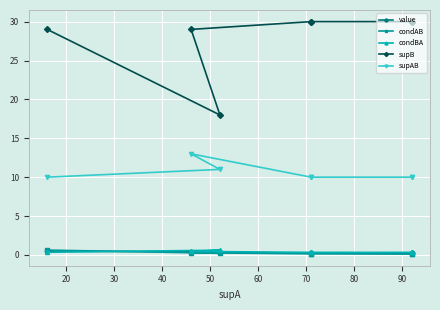

What is the value of the supAB point at the 5th from the left?

10.0